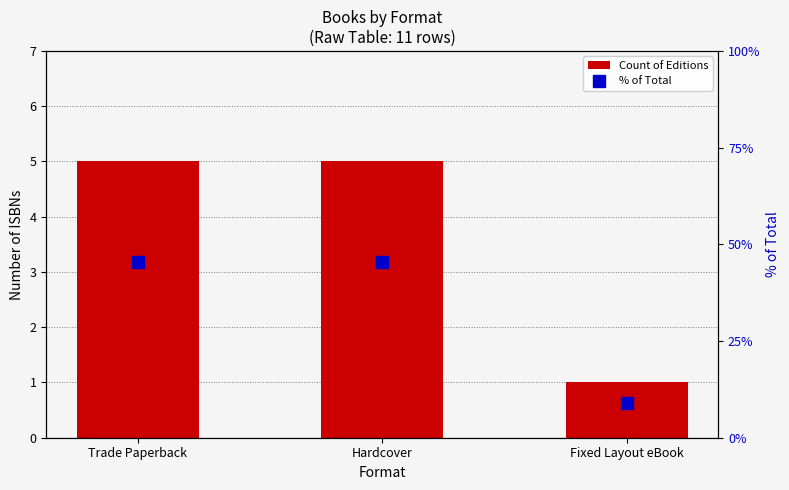

At how many categories does at least one series exceed 5?

3